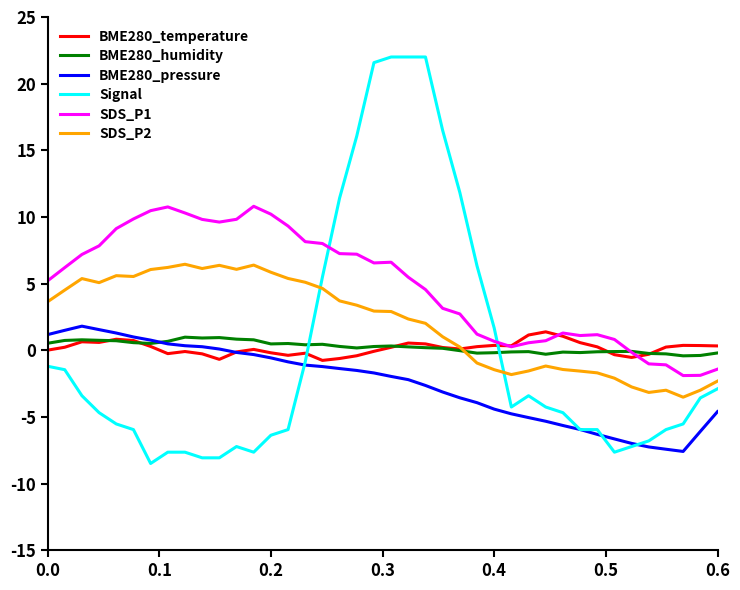

What is the maximum value for SDS_P1?

10.8